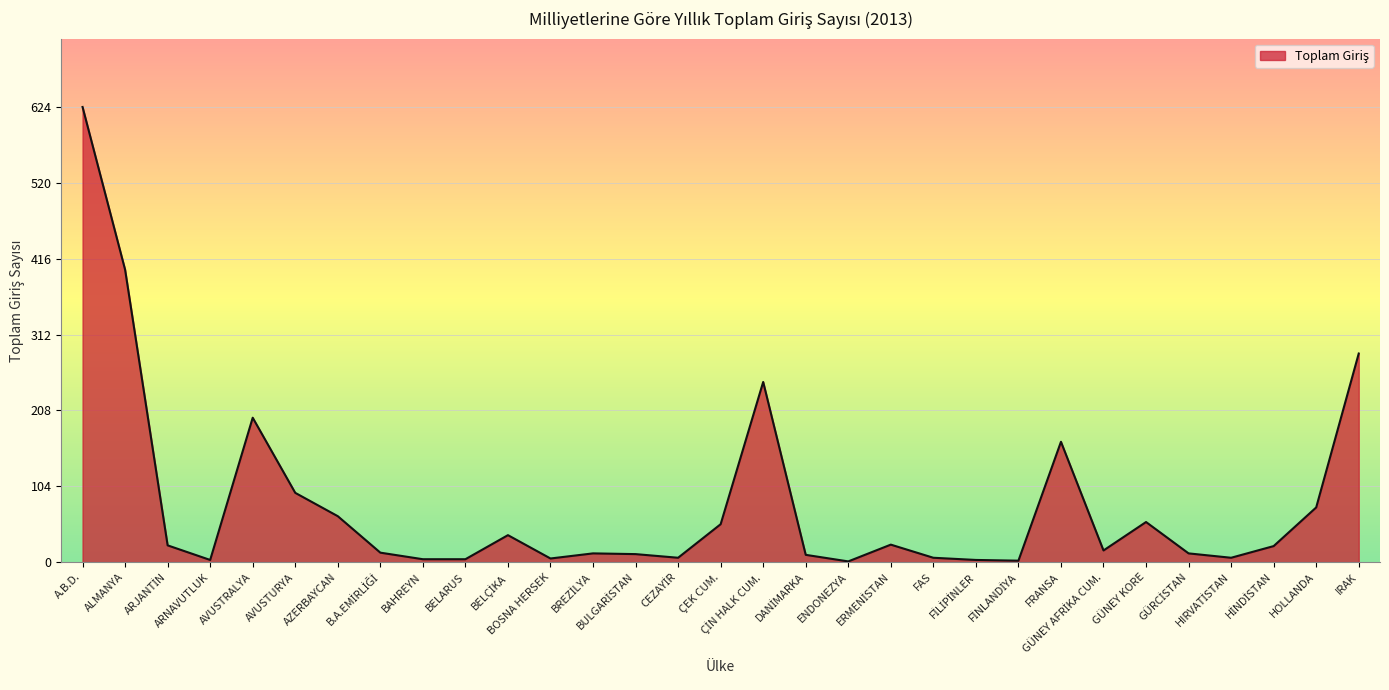

What is the difference between the second highest and second lowest values?

399